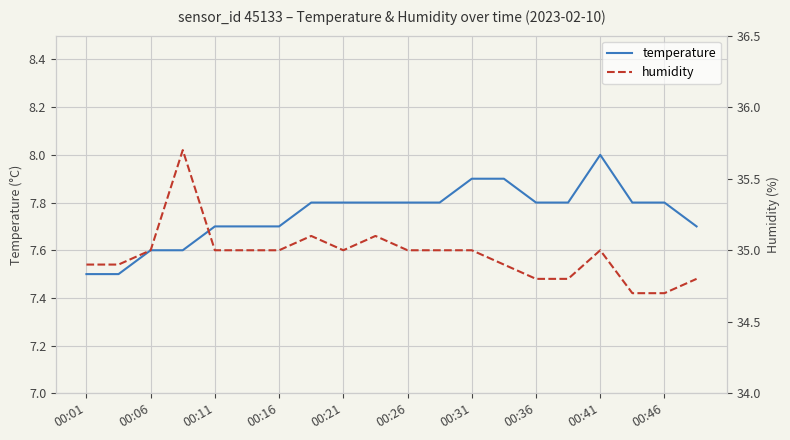

True or false: temperature and humidity cross at least once.

False